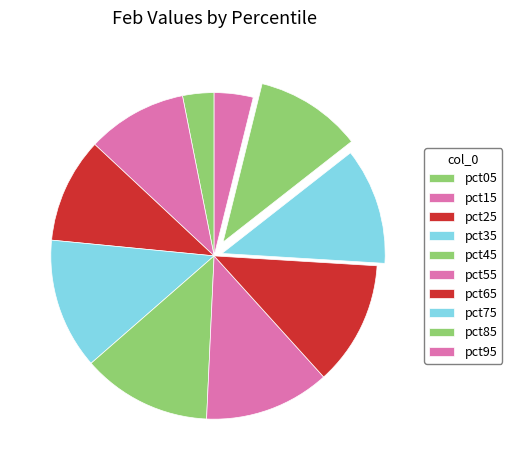

What portion of the pie excludes pct65?

87.7%